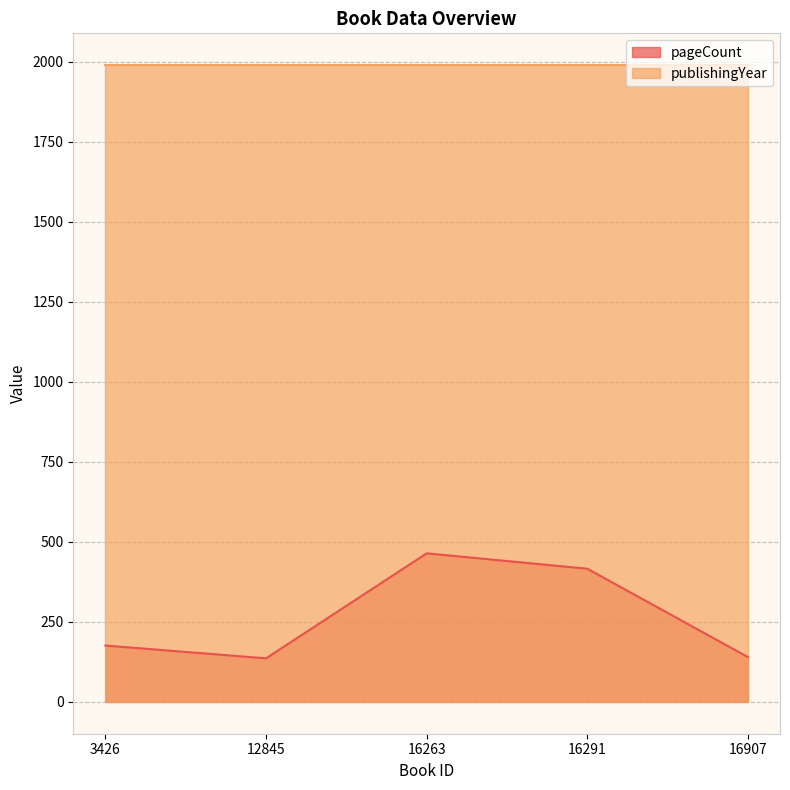

What is the maximum value shown in the chart?

1989